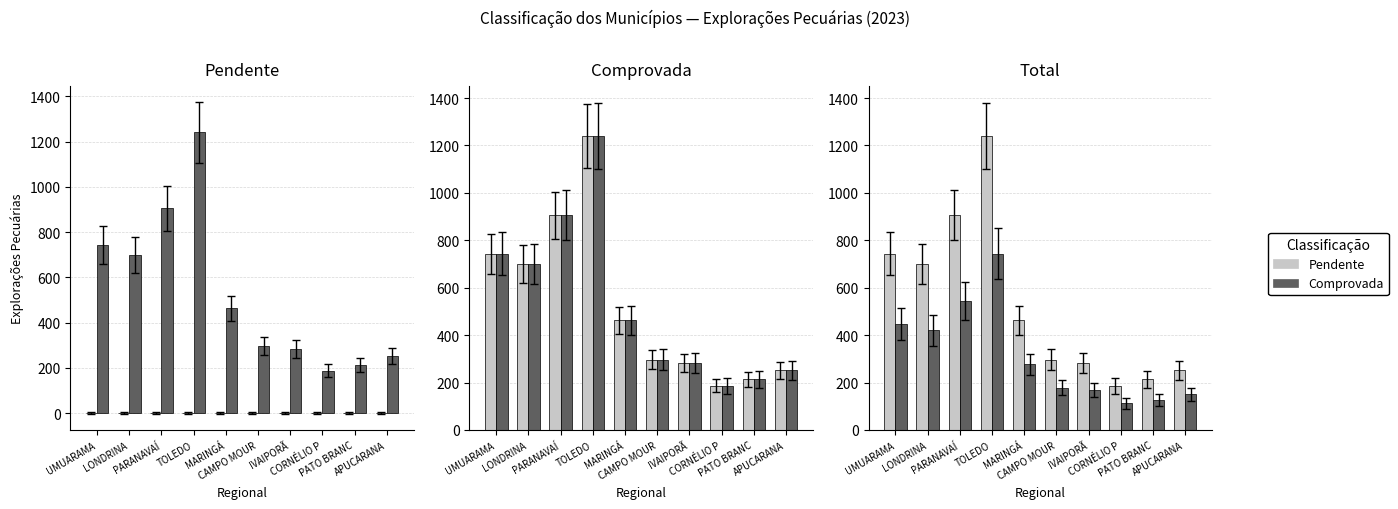

At which category does the chart reach its minimum across all series?

CORNÉLIO P